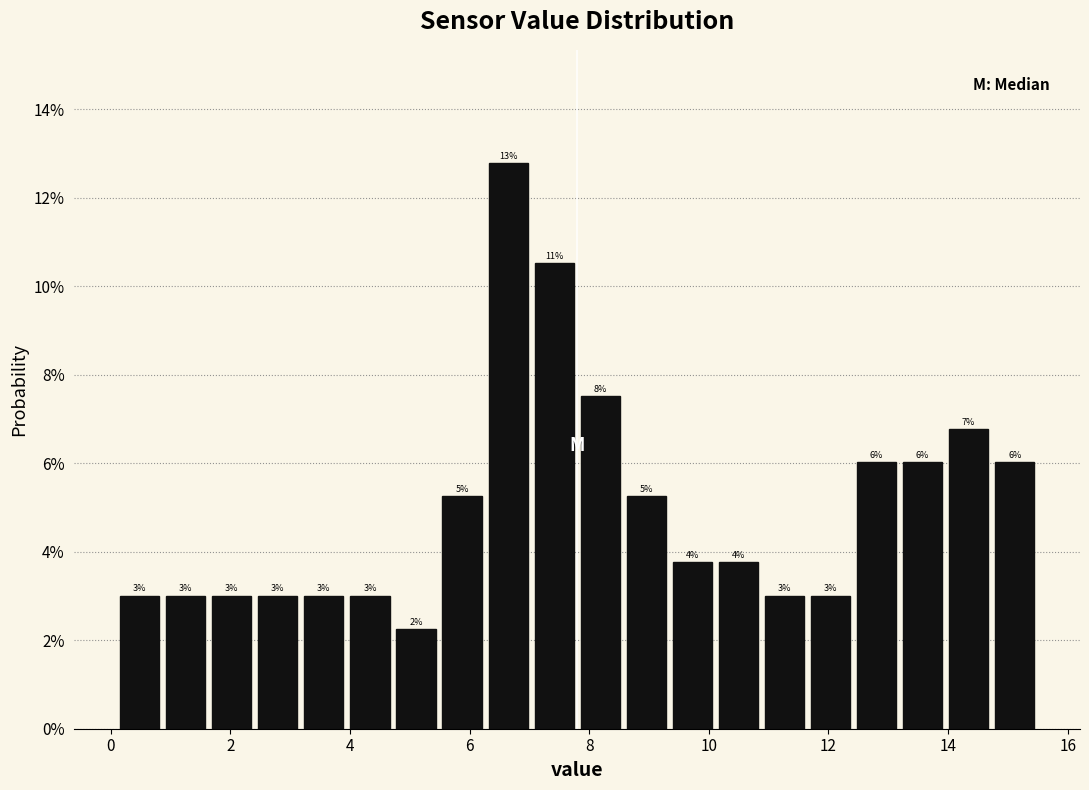

Read against the x-axis, roughly where is the centre of the tallest bar?

6.6